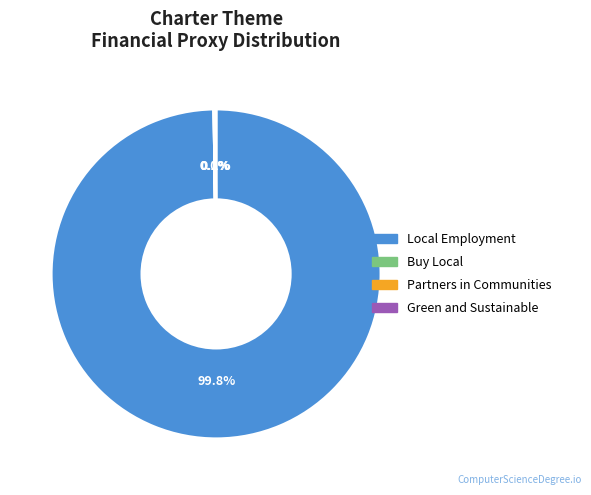

Is there a majority slice in this chart?

Yes